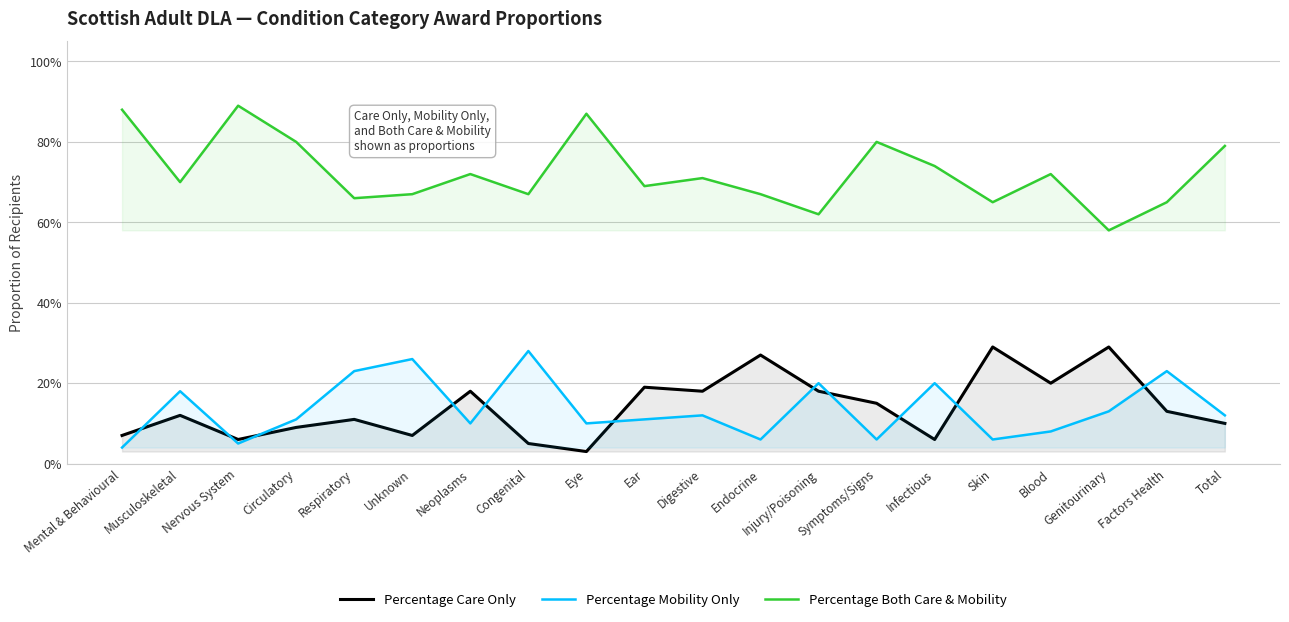

What is the sum of the Percentage Care Only values at Infectious and Symptoms/Signs?

0.2